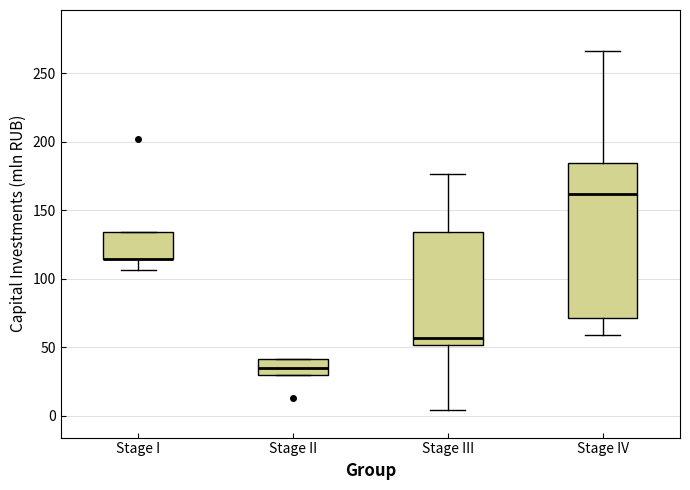

Comparing the boxes themselves (not the whiskers), which one is the tallest?

Stage IV